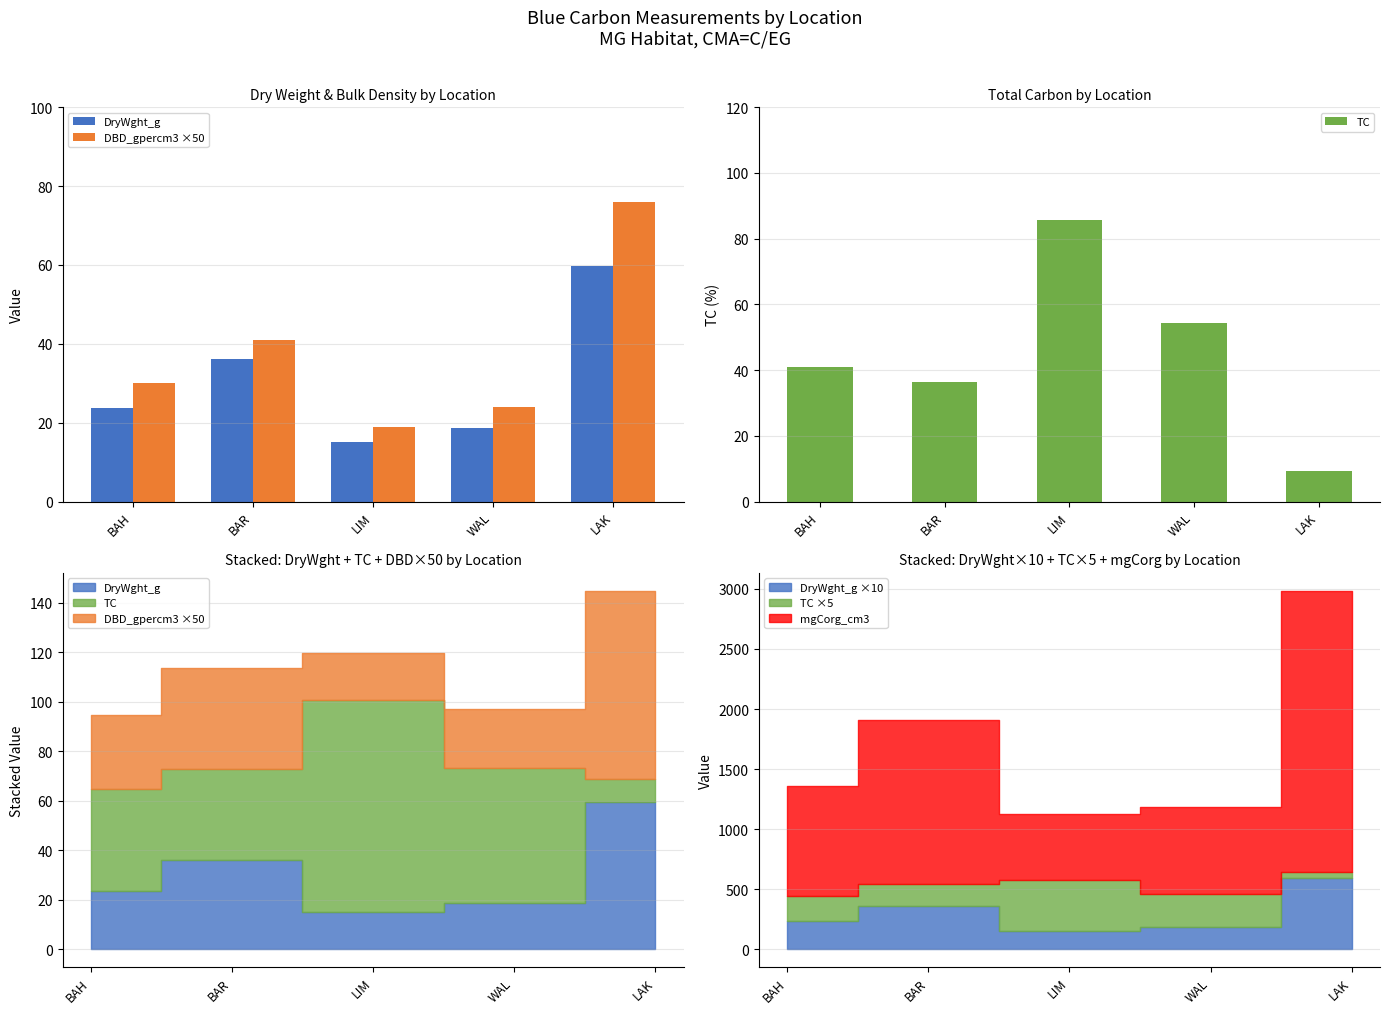

What is the label of the 3rd bar from the right?

LIM